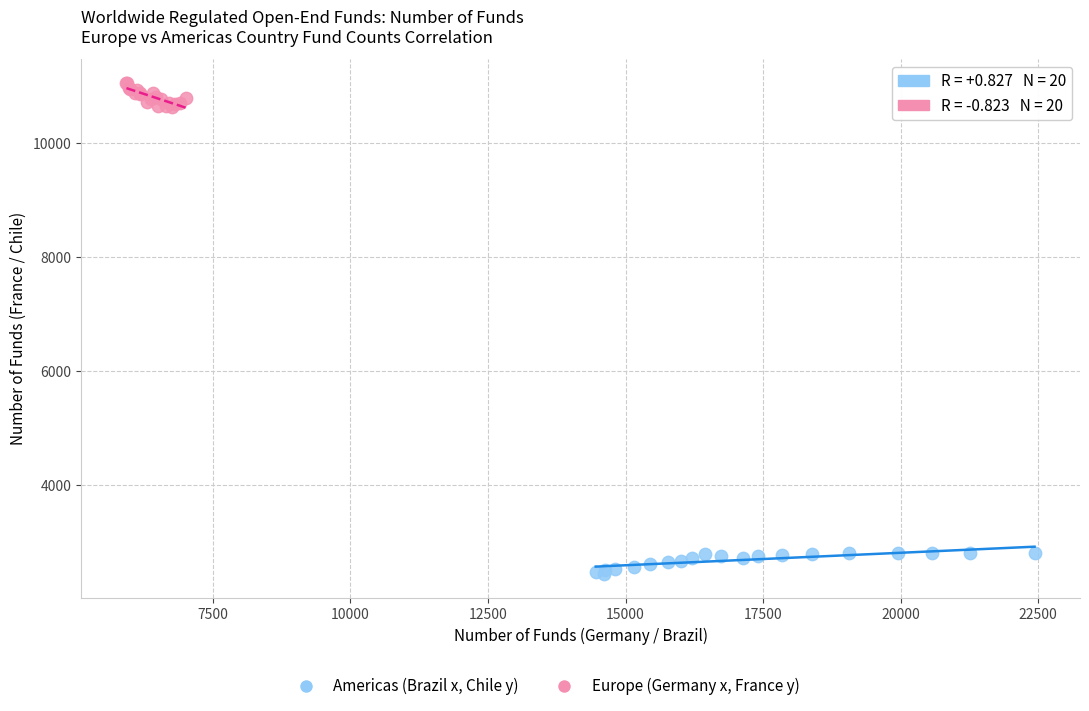

Which series reaches the maximum Y coordinate?

Europe (Germany x, France y)